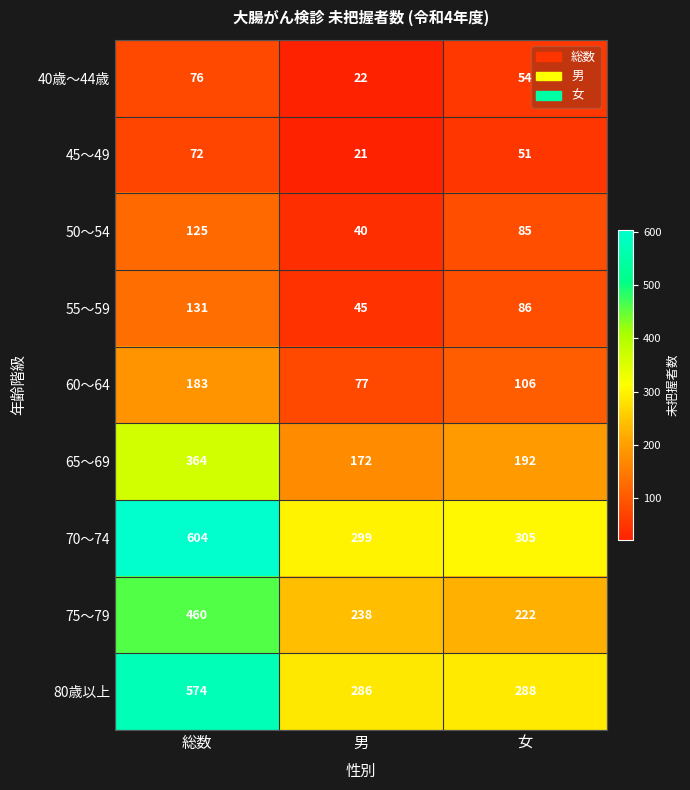

Is it true that 55～59 equals 91 at 総数?

False